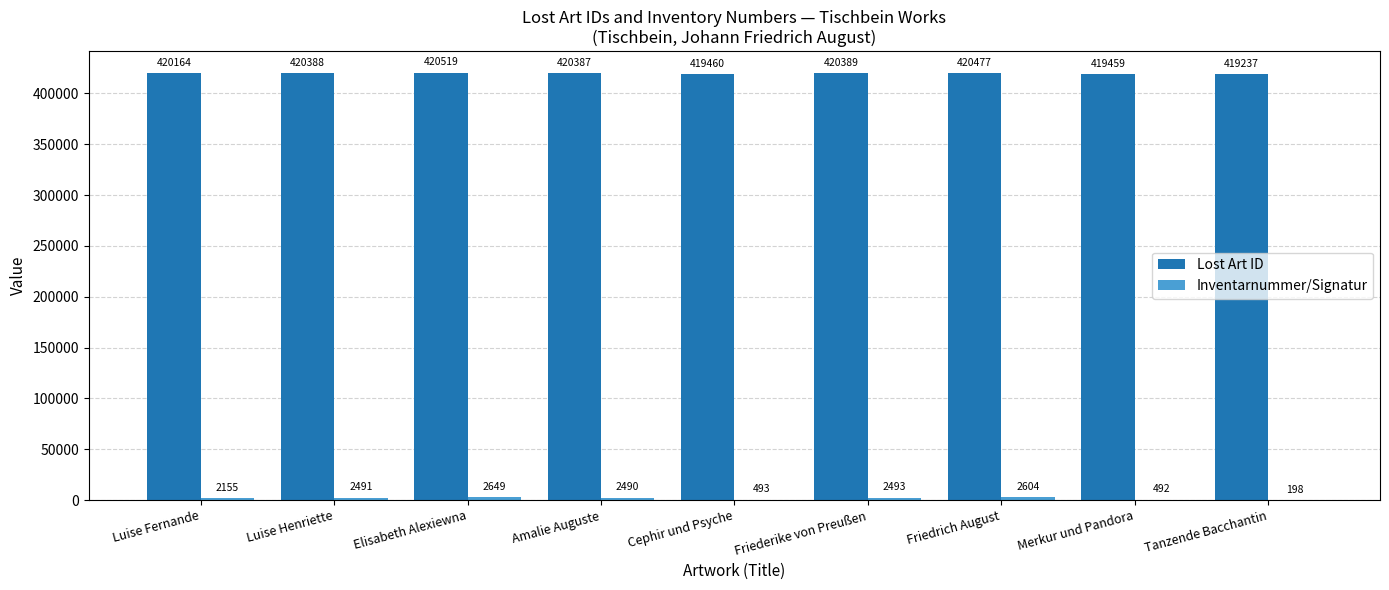

At which label does Lost Art ID reach its peak?

Elisabeth Alexiewna